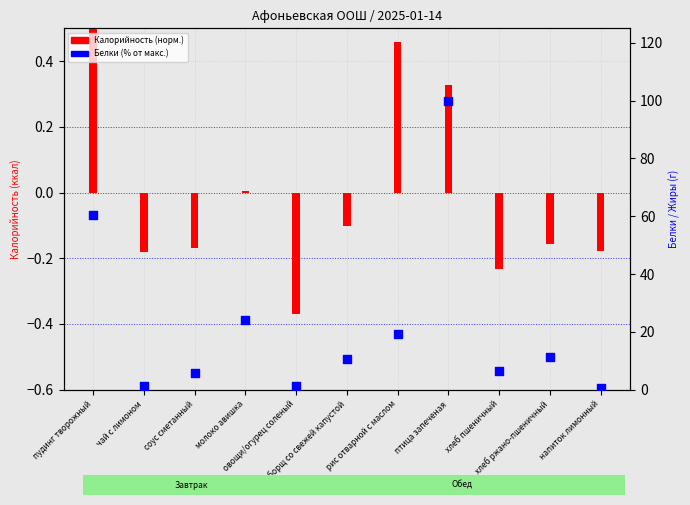

Which has a higher value, рис отварной с маслом or напиток лимонный?

рис отварной с маслом